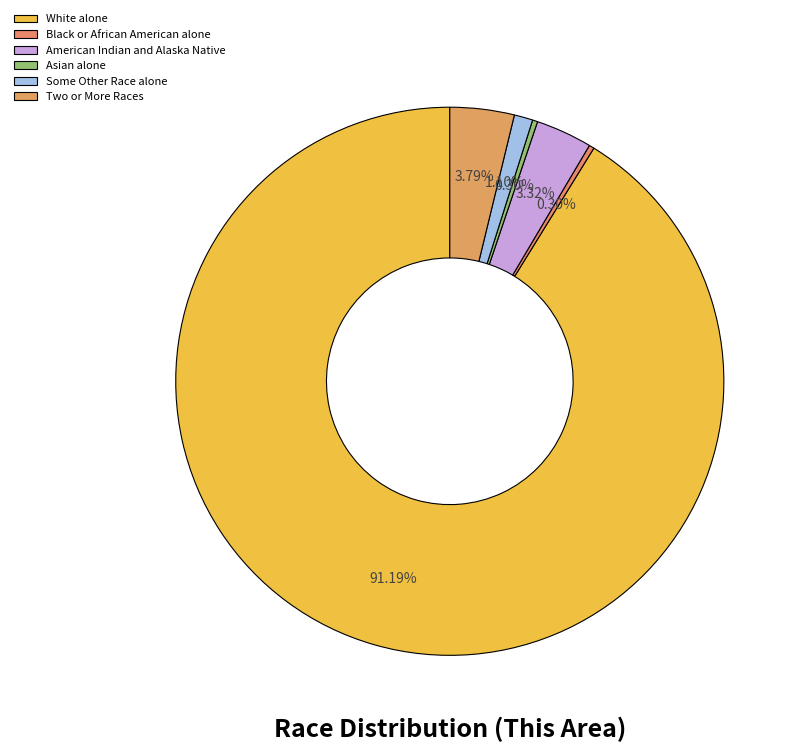

Which has a higher value, White alone or American Indian and Alaska Native?

White alone